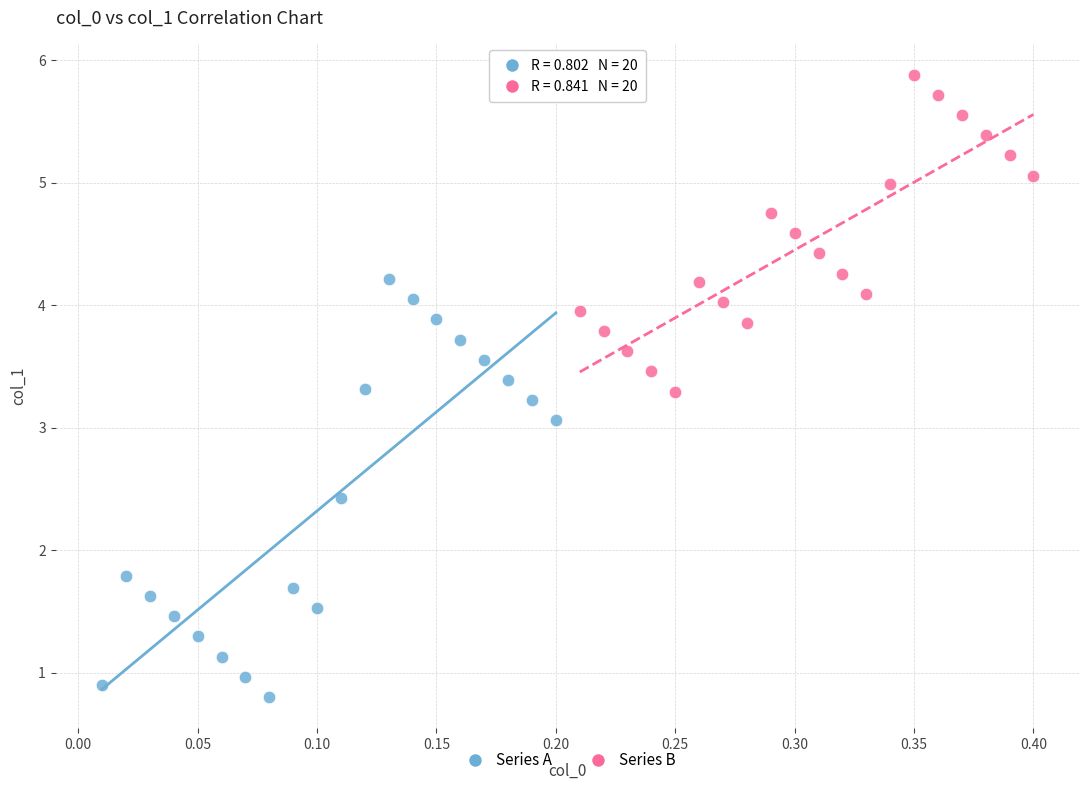

Which series reaches the minimum Y coordinate?

Series A